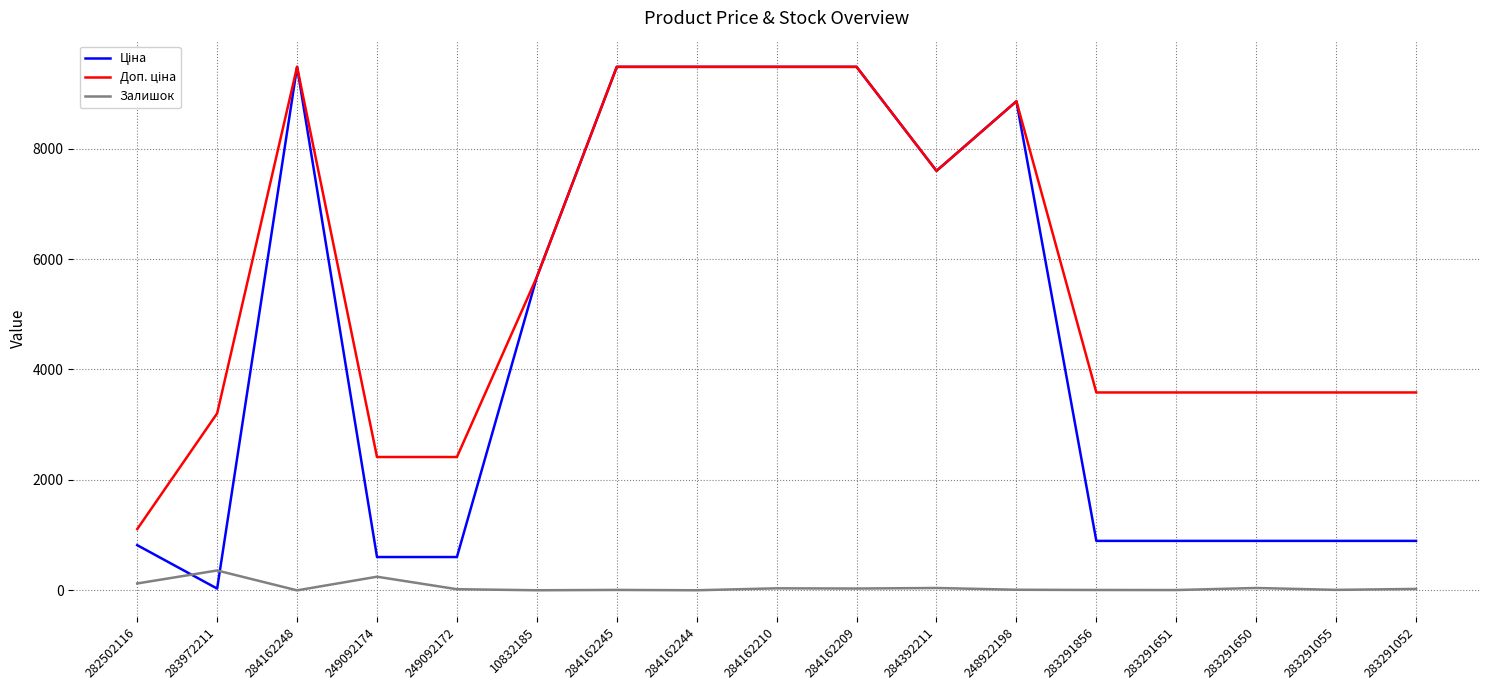

Is it true that Залишок equals 43.0 at 283291650?

True